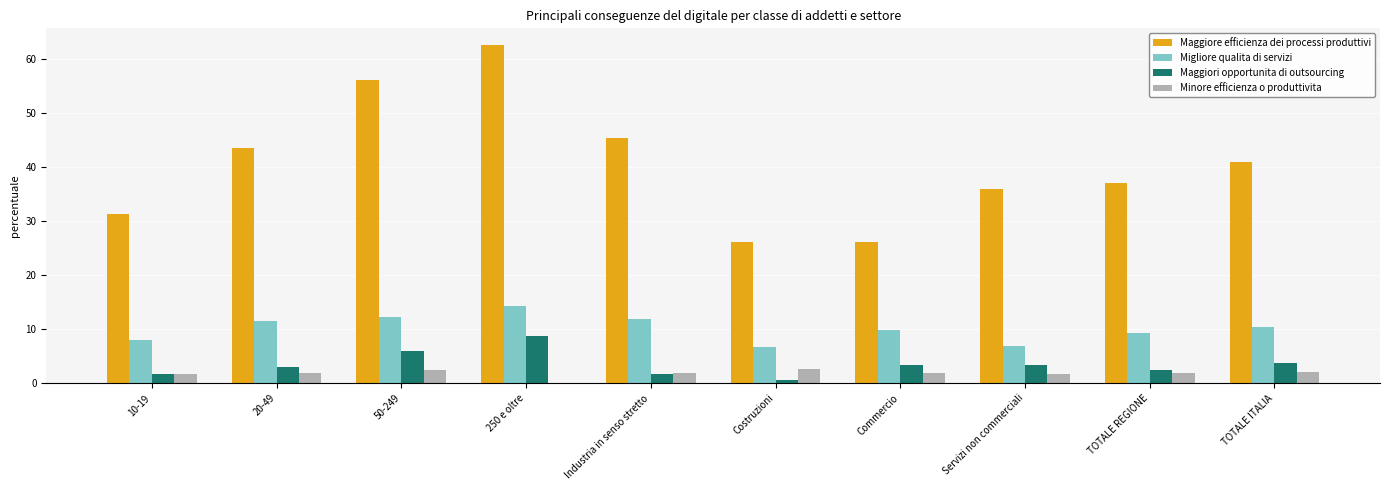

What is the greatest value displayed?

62.6